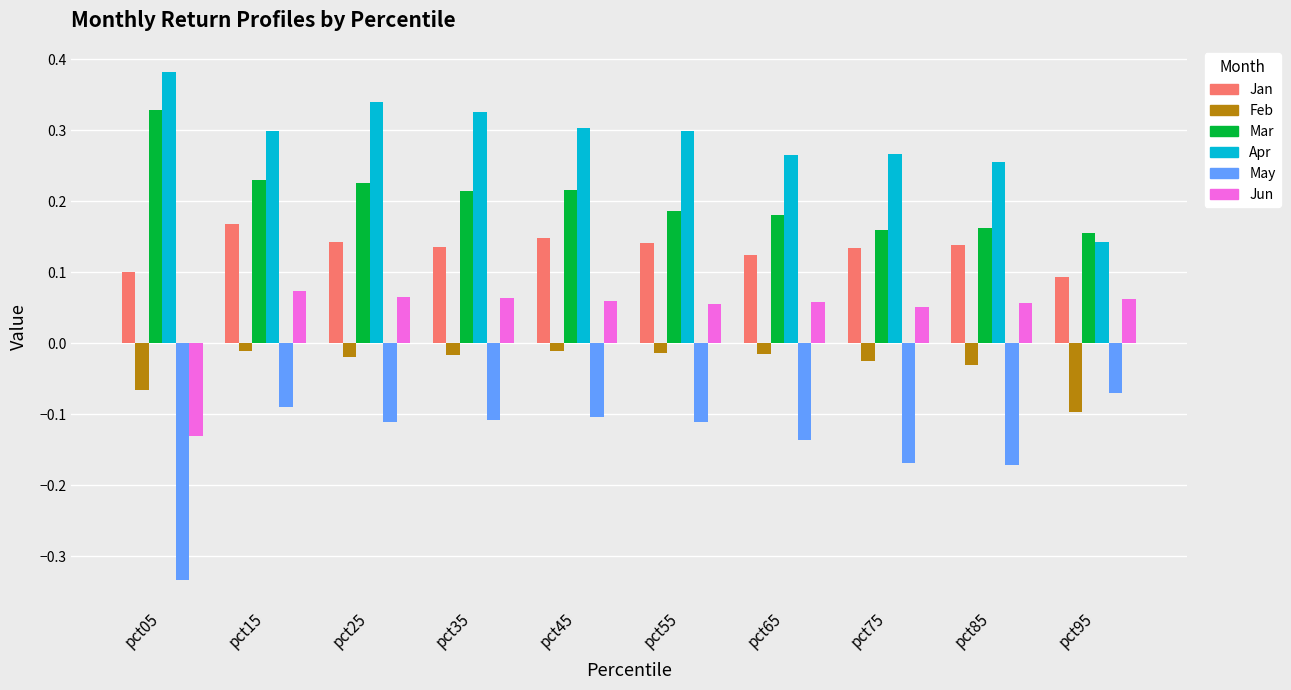

Which series has the largest total across all categories?

Apr